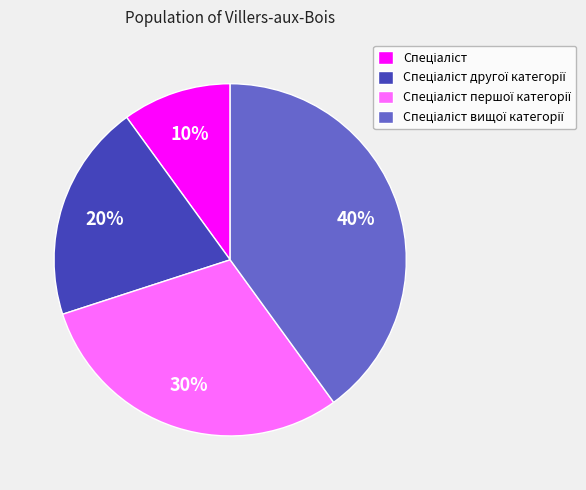

Does any single category account for the majority?

No